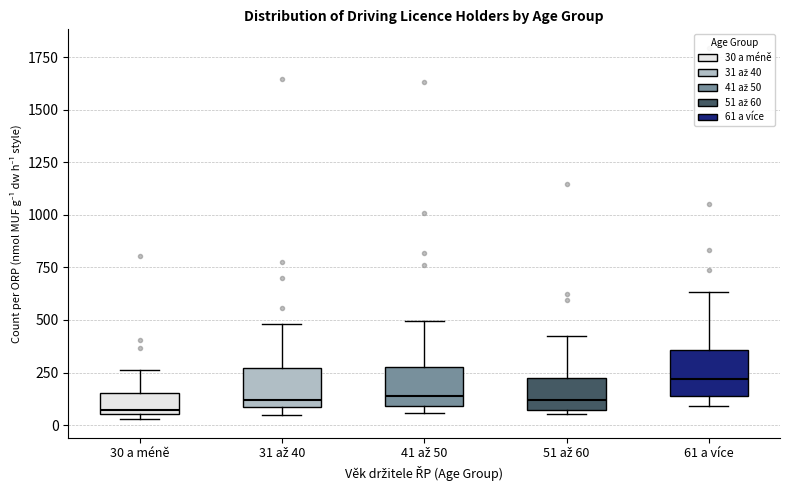

Which box's median line is the highest?

61 a více